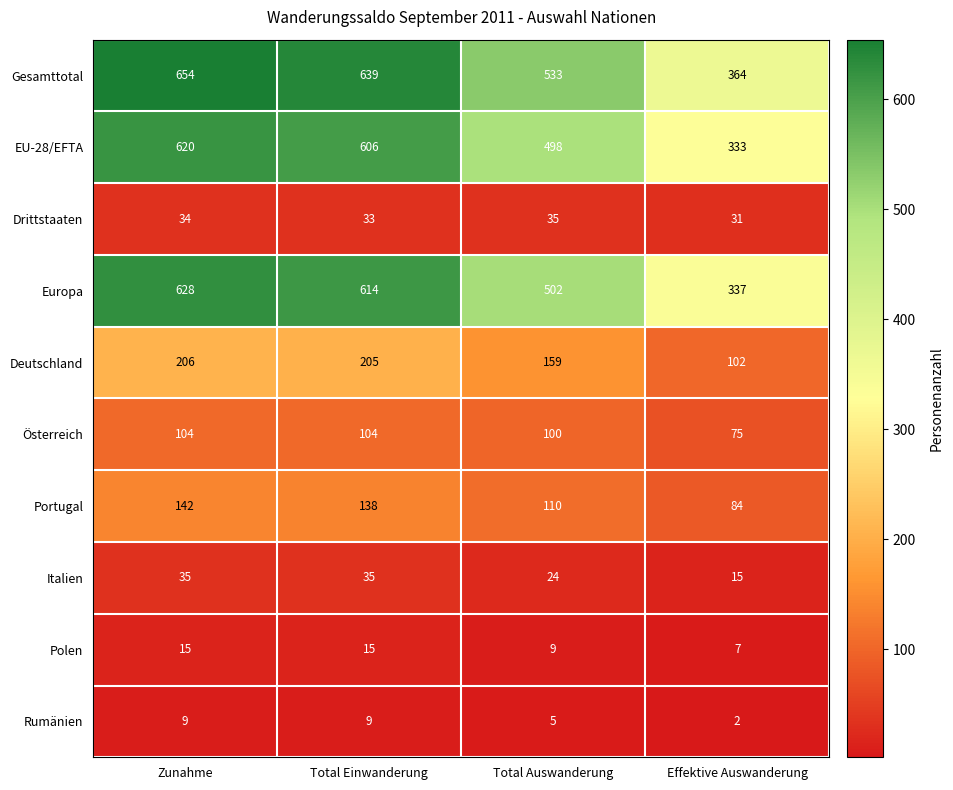

What is the difference between the highest and lowest values at Total Auswanderung?

528